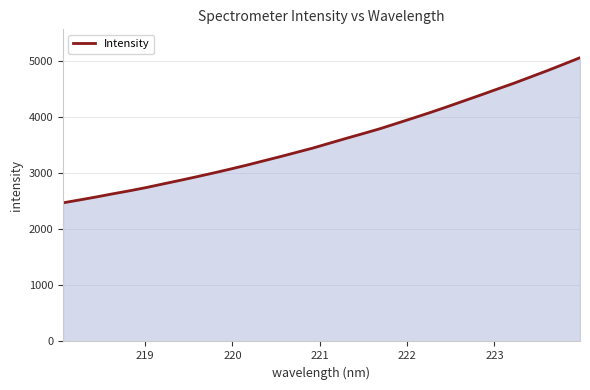

Reading left to right, extract all data points from this chart.

2467.8	2519.7	2572.8	2629.1	2682.9	2740.8	2804.5	2867.2	2931.7	2998.0	3066.9	3138.4	3213.9	3289.0	3366.9	3445.1	3531.8	3618.0	3702.0	3787.7	3882.4	3977.8	4074.7	4175.5	4279.5	4383.2	4489.4	4593.7	4705.1	4816.9	4933.7	5051.7